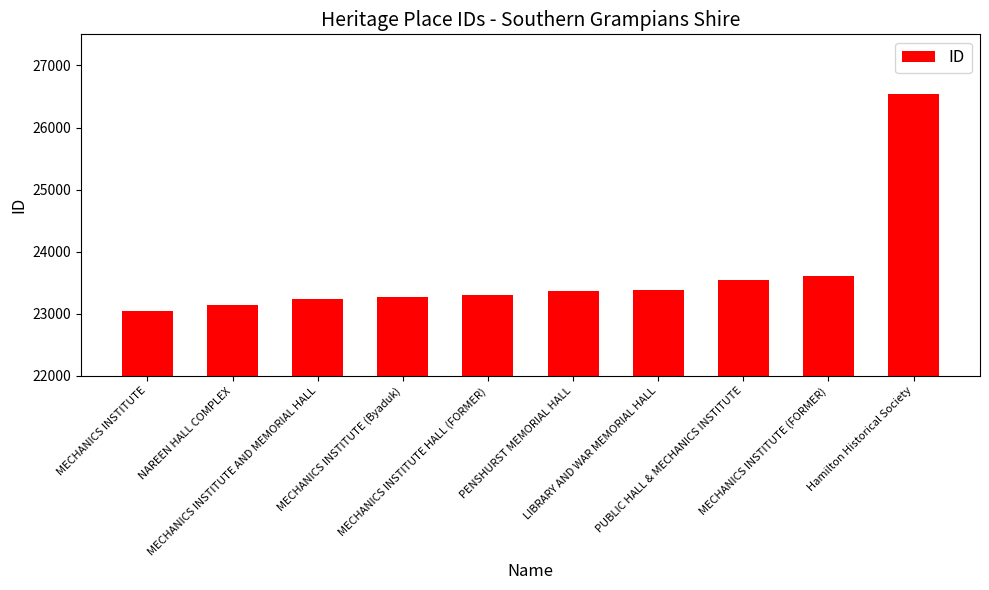

How many bars are there in total?

10